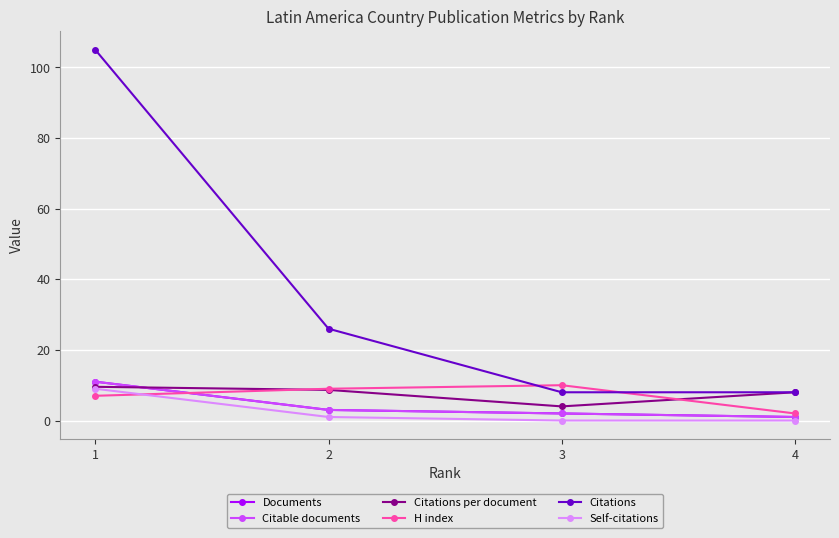

Is this an area chart (filled region under the line)?

No